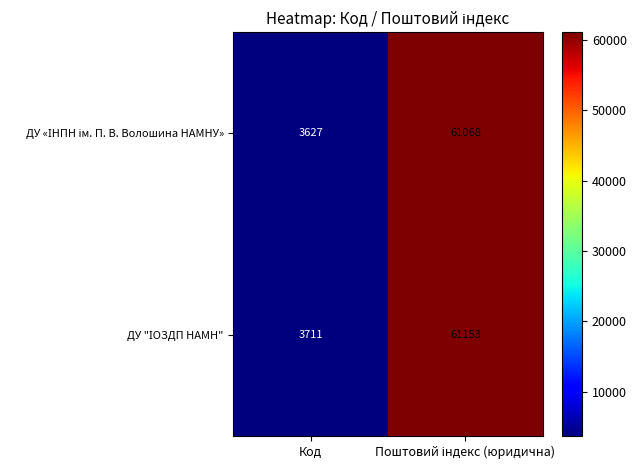

Which label corresponds to the smallest value in the chart?

Код